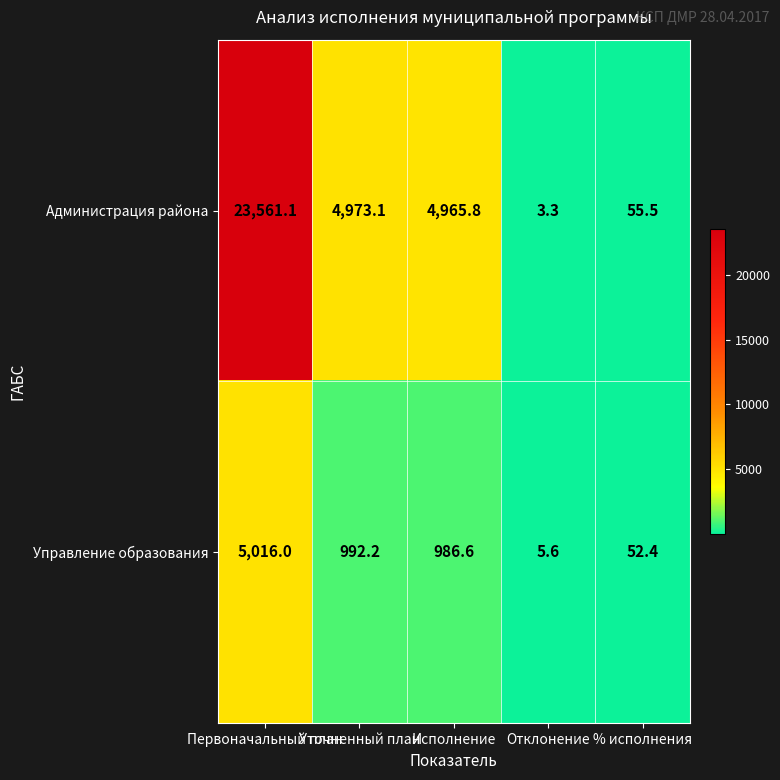

What is the difference between the highest and lowest values at Первоначальный план?

18545.1